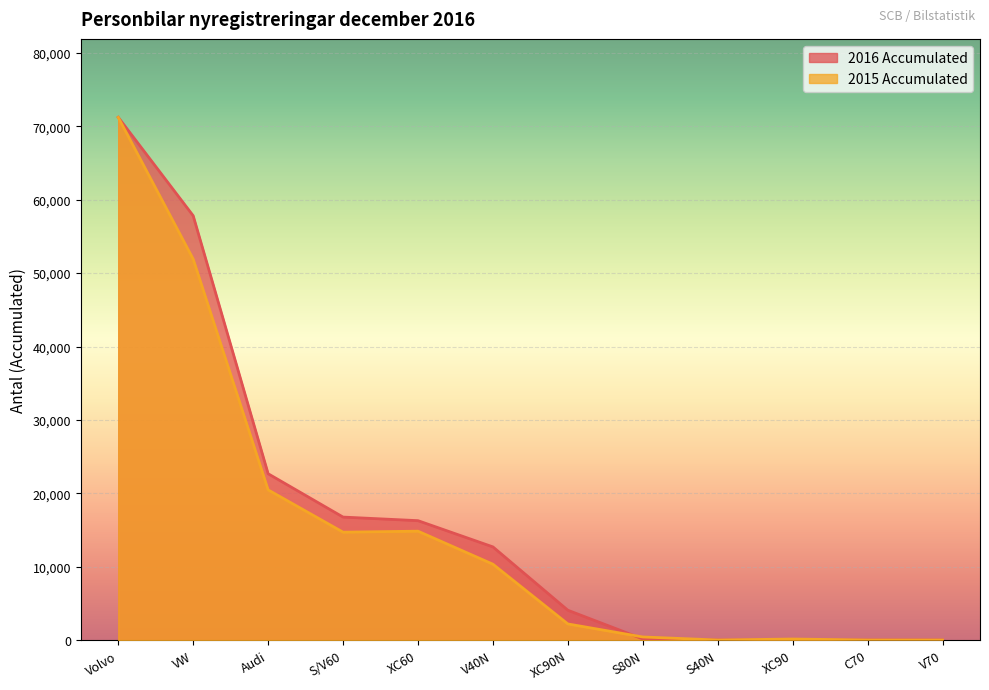

How many lines are shown in the chart?

2